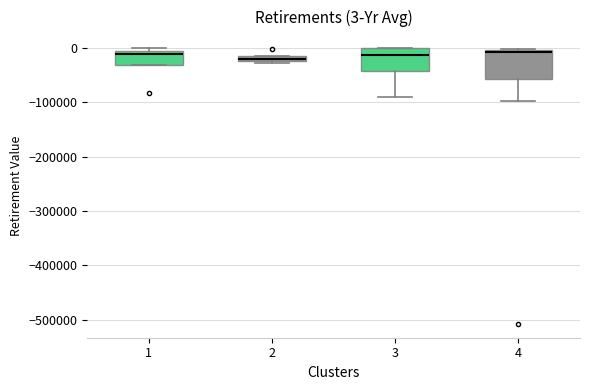

Which box is the tallest, from its lower edge to its upper edge?

4